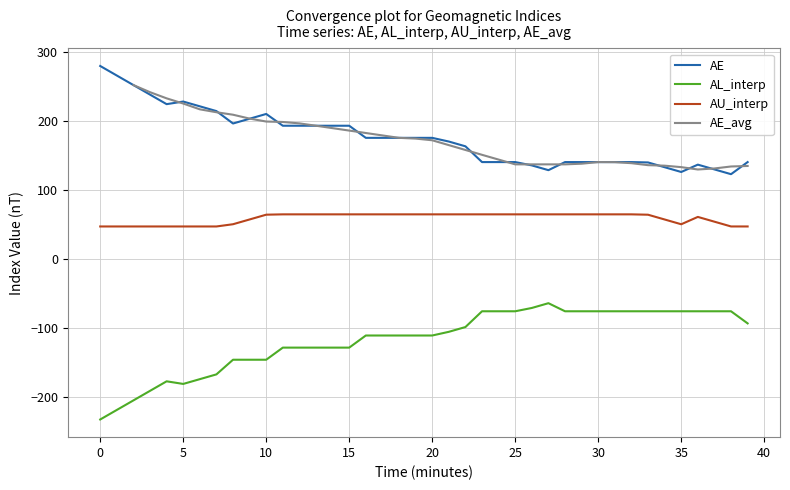

Count the number of categories in the chart.

40